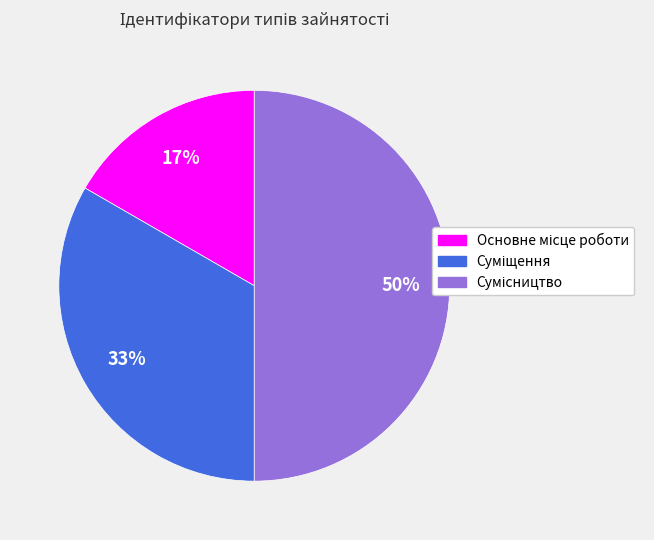

To the nearest percent, what is the average slice percentage?

33%